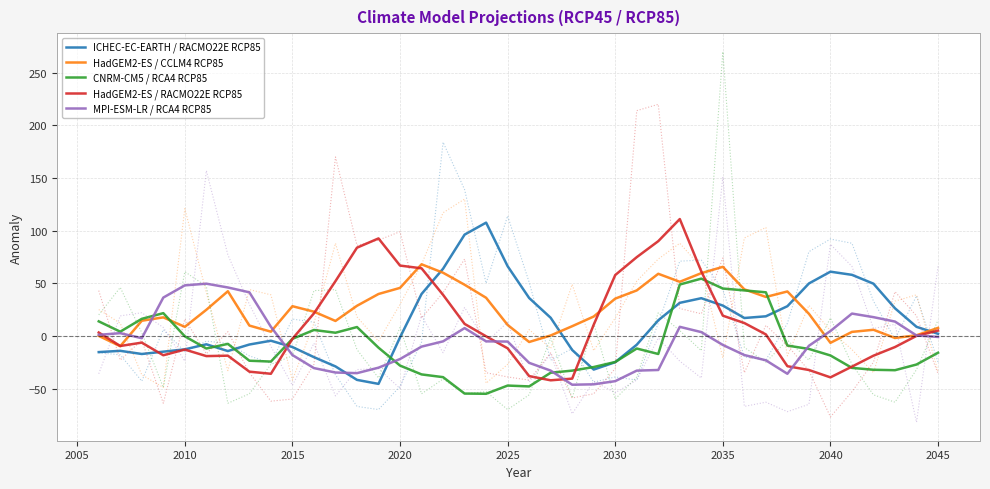

What is the maximum value for MPI-ESM-LR / RCA4 RCP85?

49.6